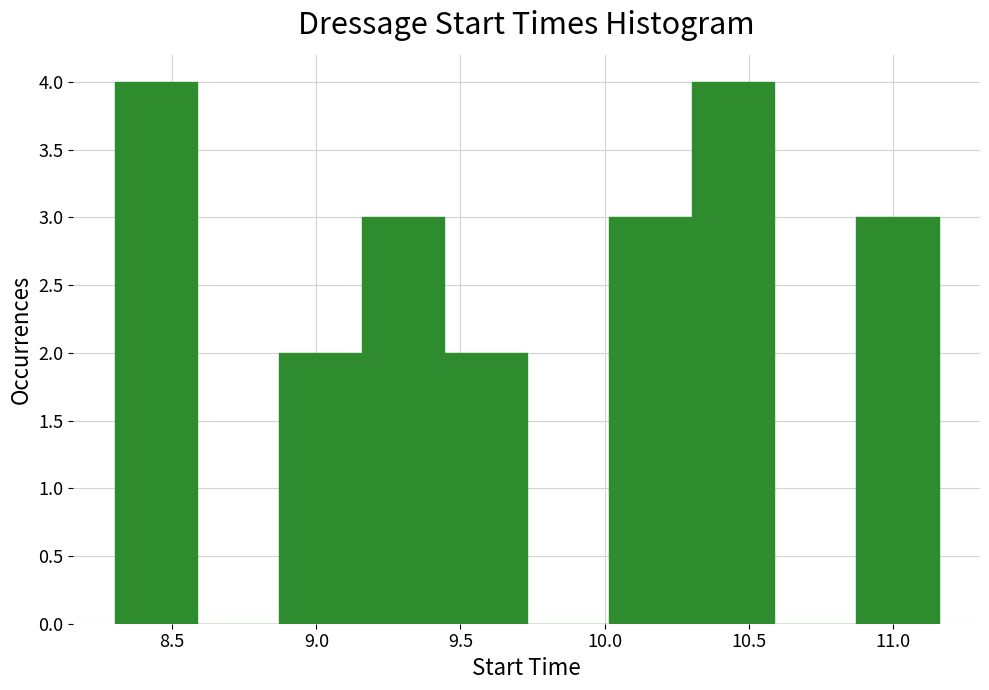

Reading left to right, transcribe this chart: for each bar, give the range it covers on the x-axis and its height. Neither the bar edges nor the heights are printed on the chart, so give them approximately, as read against the axes.

8.30 to 8.60: 4
8.60 to 8.85: 0
8.85 to 9.15: 2
9.15 to 9.45: 3
9.45 to 9.75: 2
9.75 to 10.00: 0
10.00 to 10.30: 3
10.30 to 10.60: 4
10.60 to 10.85: 0
10.85 to 11.15: 3